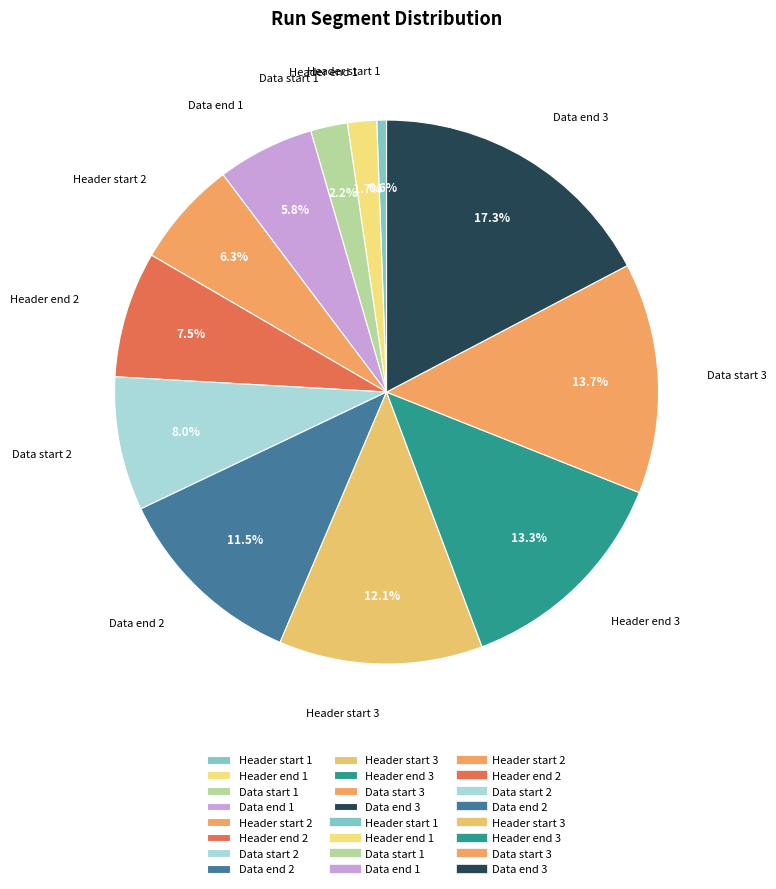

Which category has the biggest portion of the pie?

Data end 3